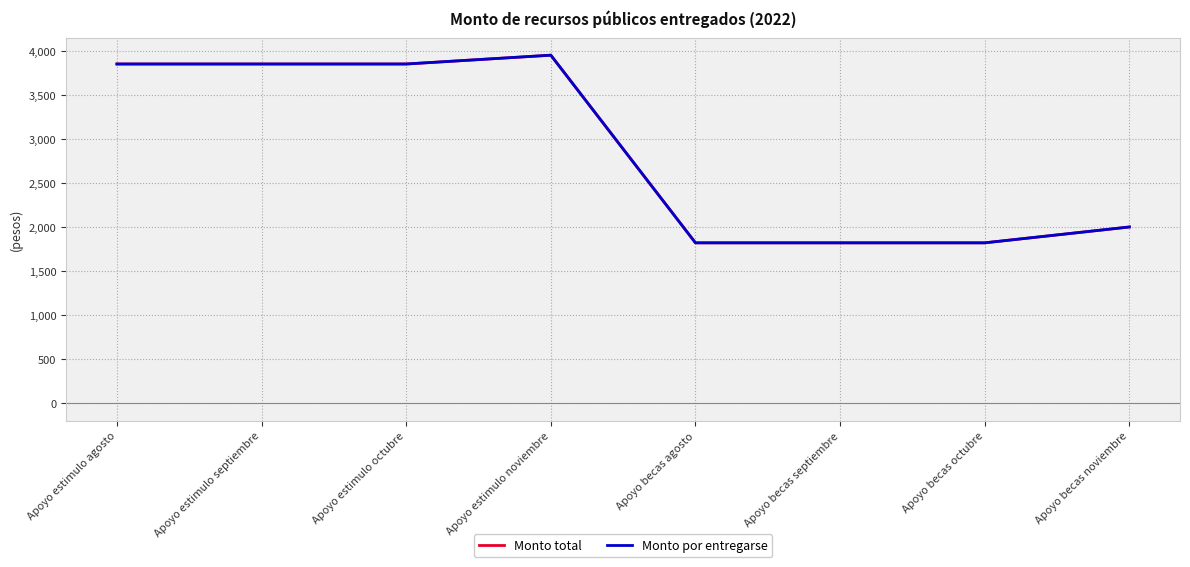

What is the total value across all series at Apoyo estimulo noviembre?

7900